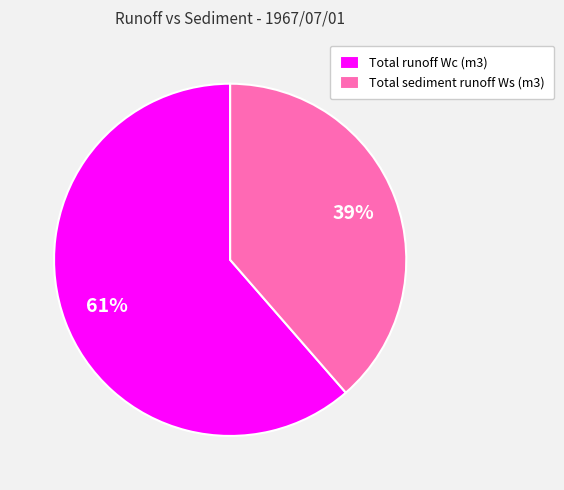

To the nearest percent, what is the combined percentage of Total sediment runoff Ws (m3) and Total runoff Wc (m3)?

100%